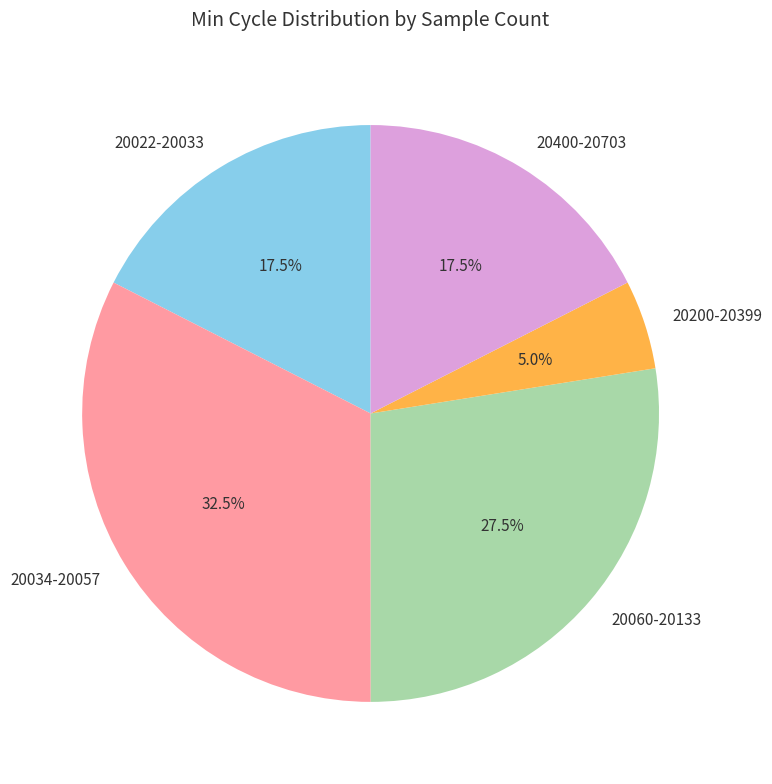

How much of the chart is everything except 20400-20703?

82.5%